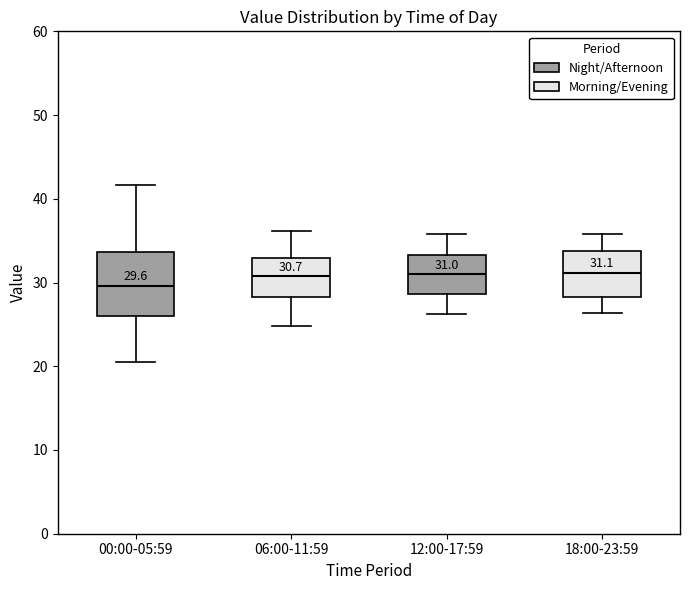

Which box is the tallest, from its lower edge to its upper edge?

00:00-05:59